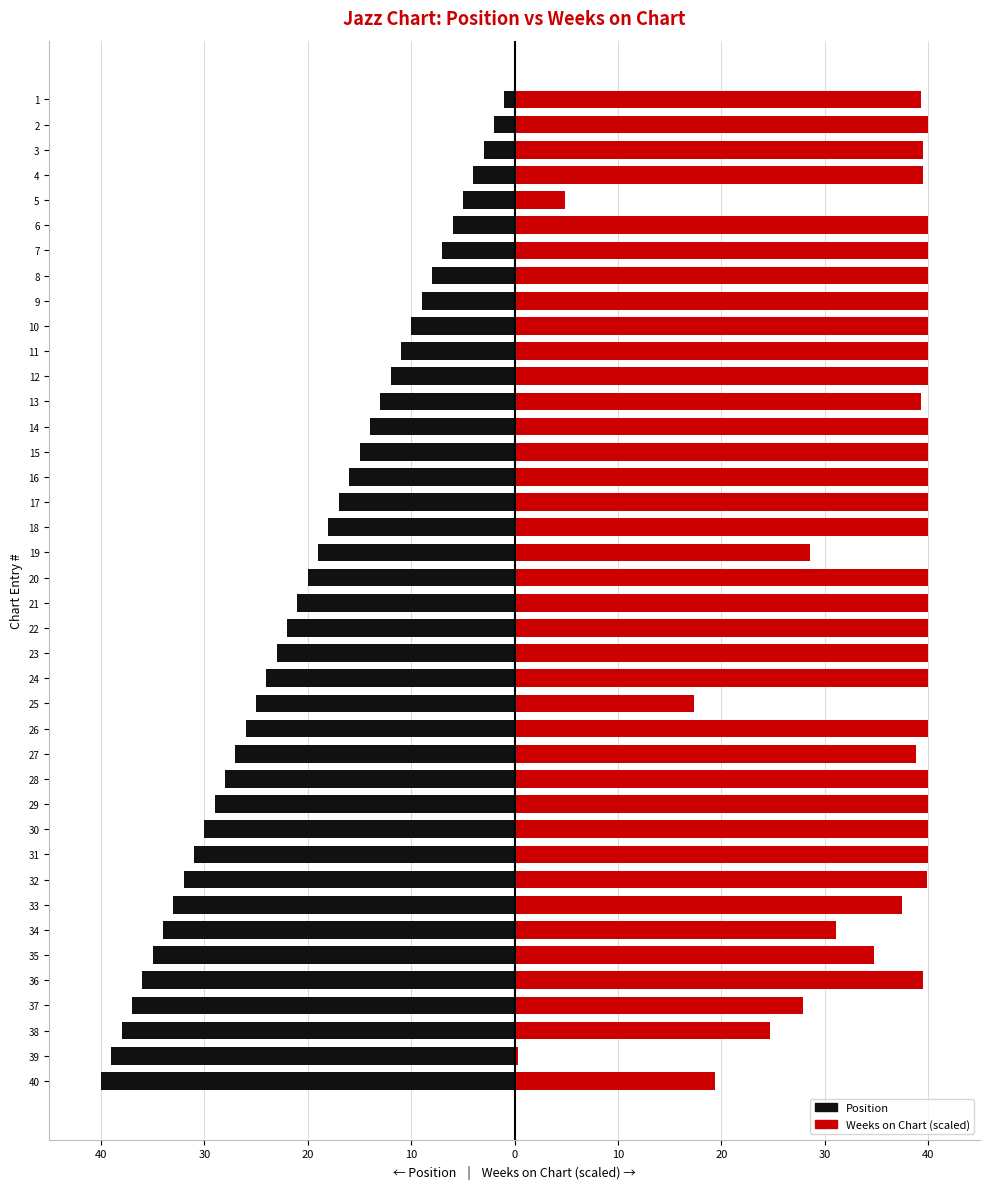

Between 11 and 27, which series saw the biggest shift?

Position